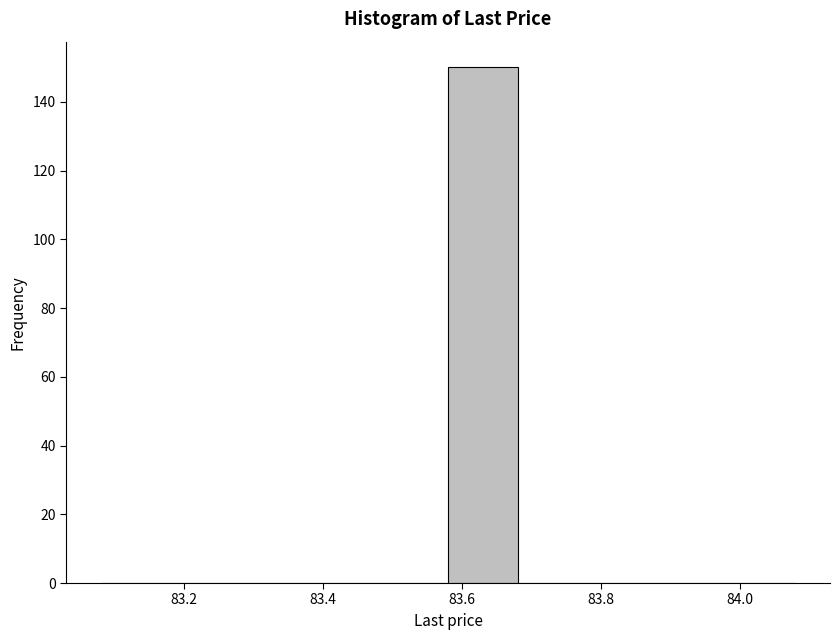

Reading left to right, transcribe this chart: for each bar, give the range it covers on the x-axis and its height. The values are not printed on the chart, so give them approximately, as read against the axis.

83.08 to 83.18: 0
83.18 to 83.28: 0
83.28 to 83.38: 0
83.38 to 83.48: 0
83.48 to 83.58: 0
83.58 to 83.68: 150
83.68 to 83.78: 0
83.78 to 83.88: 0
83.88 to 83.98: 0
83.98 to 84.08: 0